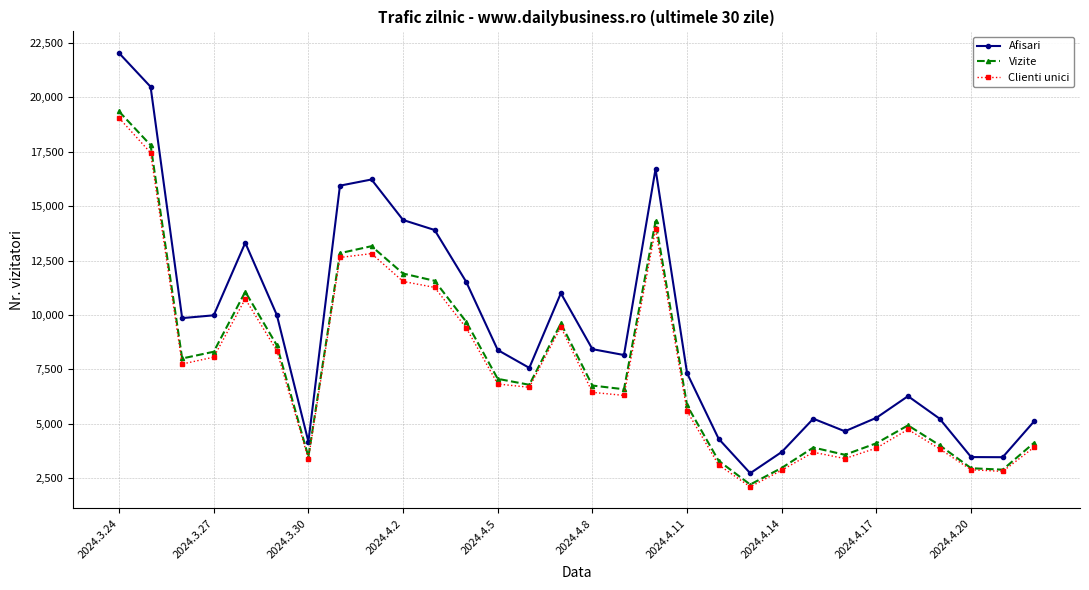

True or false: Vizite and Afisari intersect in this chart.

False